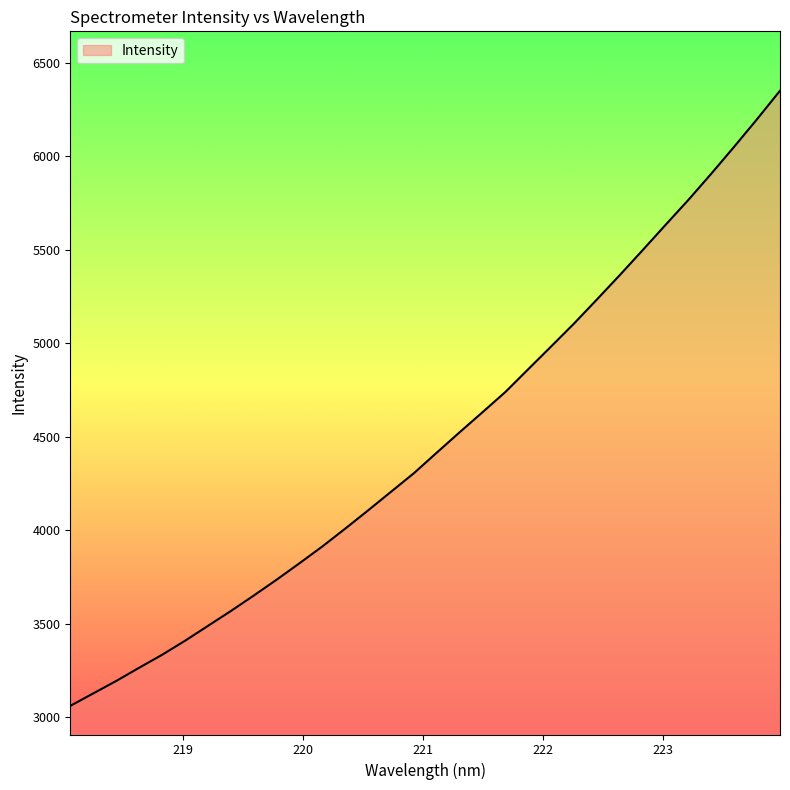

What is the smallest value displayed?

3060.8